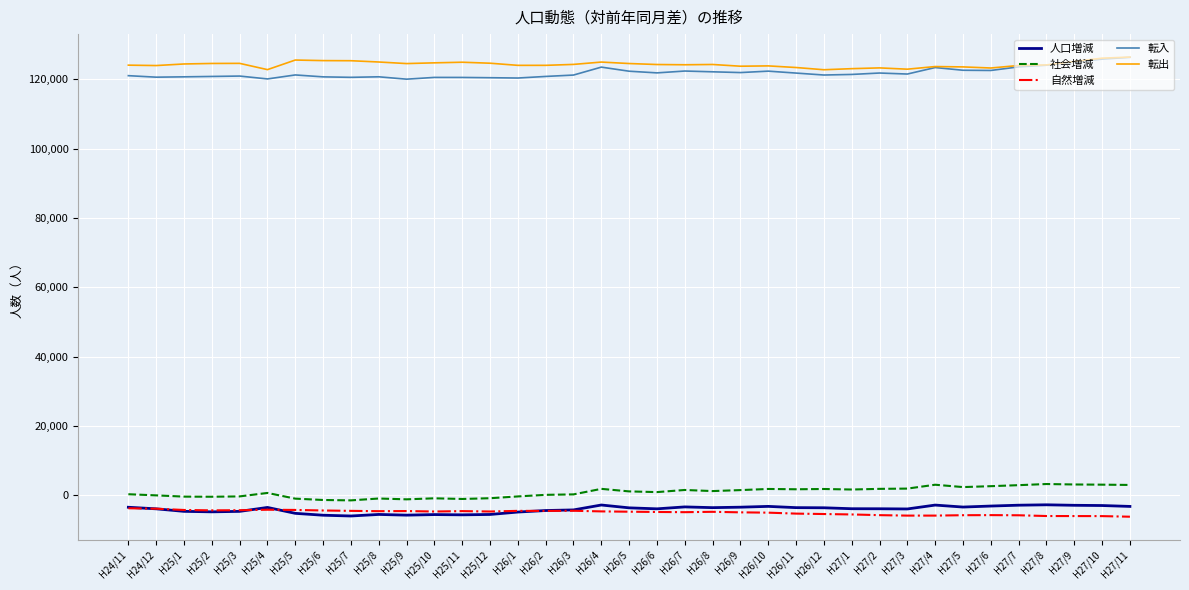

What is the maximum value shown in the chart?

126379